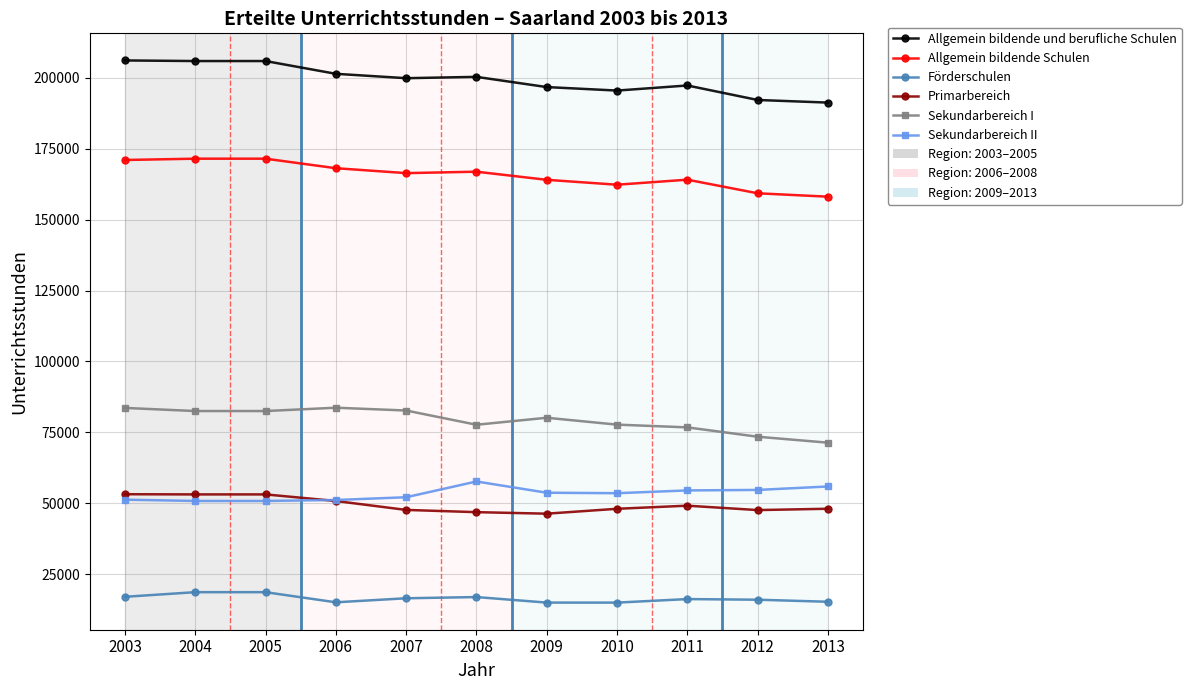

What is the minimum value for Allgemein bildende und berufliche Schulen?

191299.0